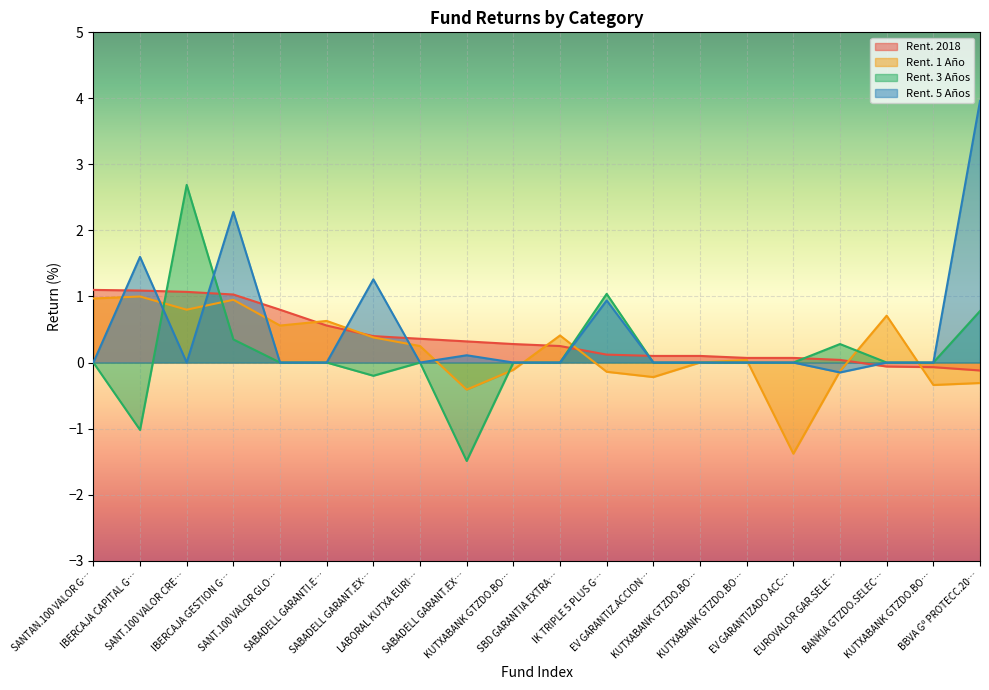

How many lines are shown in the chart?

4